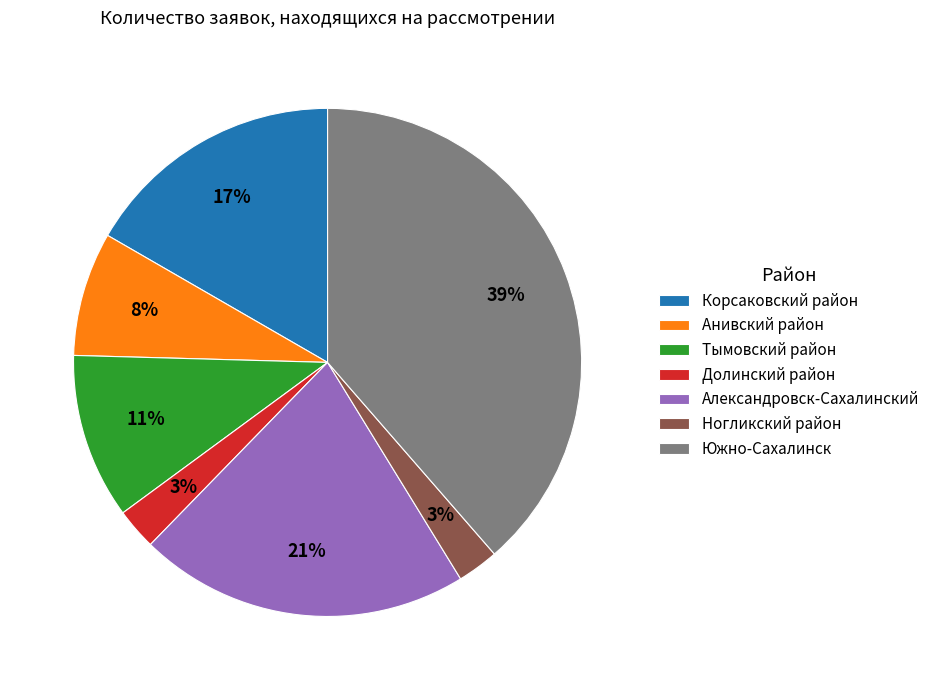

To the nearest percent, what is the average slice percentage?

14%